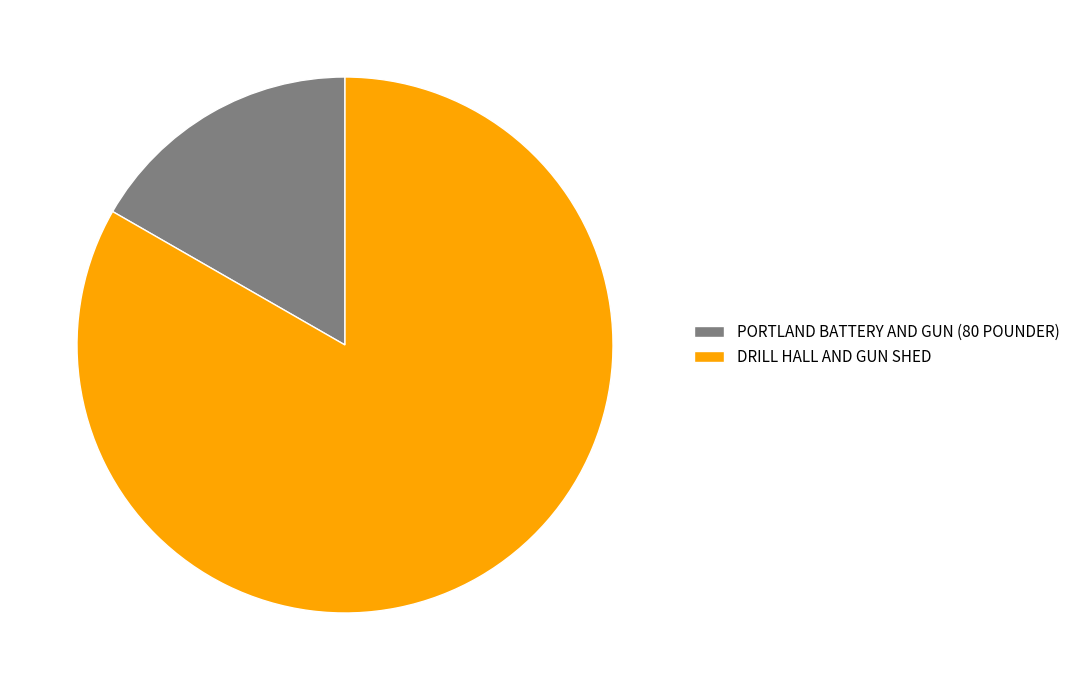

Which slice represents more than half of the pie?

DRILL HALL AND GUN SHED